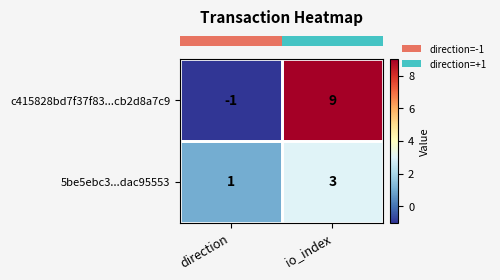

Which category has the lowest value in the c415828bd7f37f83...cb2d8a7c9 series?

direction